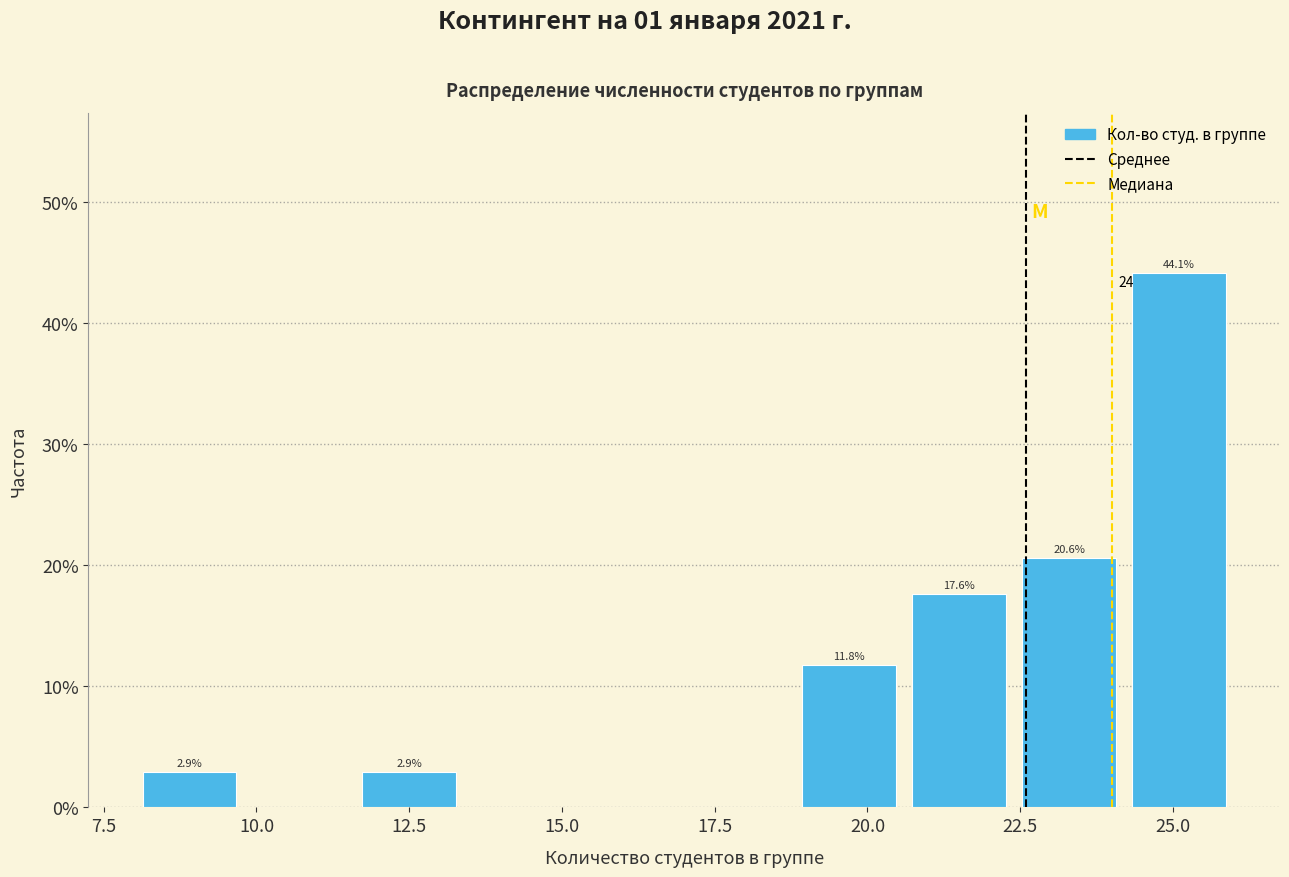

Around what value on the x-axis is the tallest bar? Give the approximate position of its centre, as read against the axis.

25.0